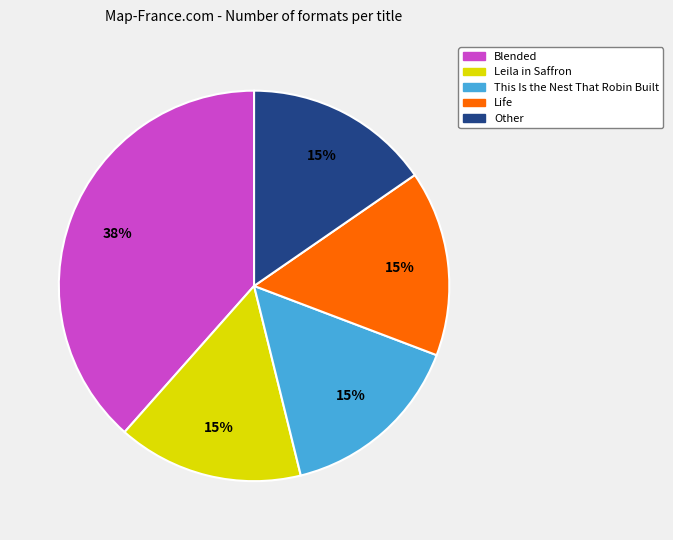

To the nearest percent, what percentage of the pie is This Is the Nest That Robin Built?

15%